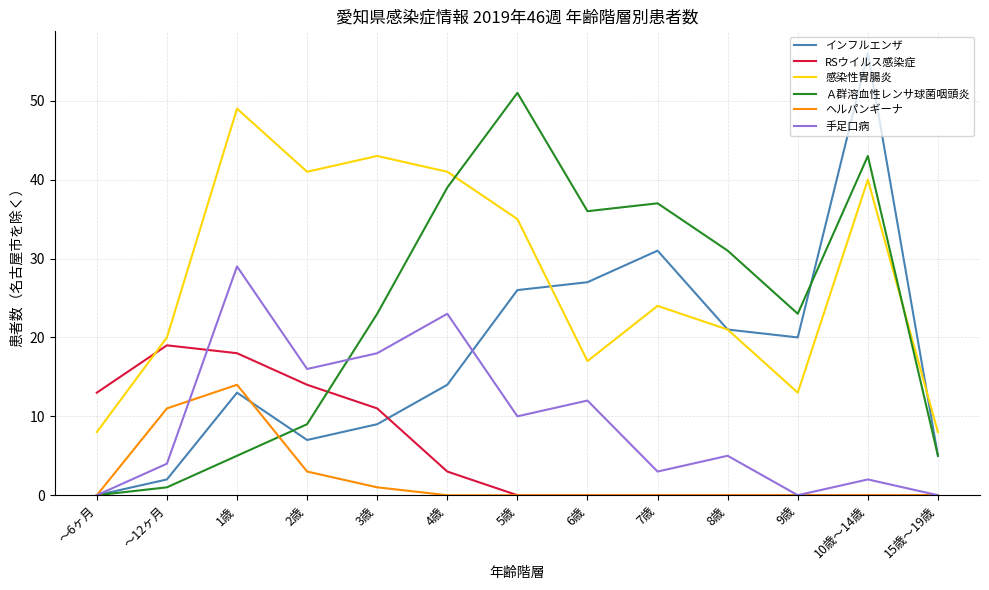

Which series has the largest range (max minus min)?

インフルエンザ